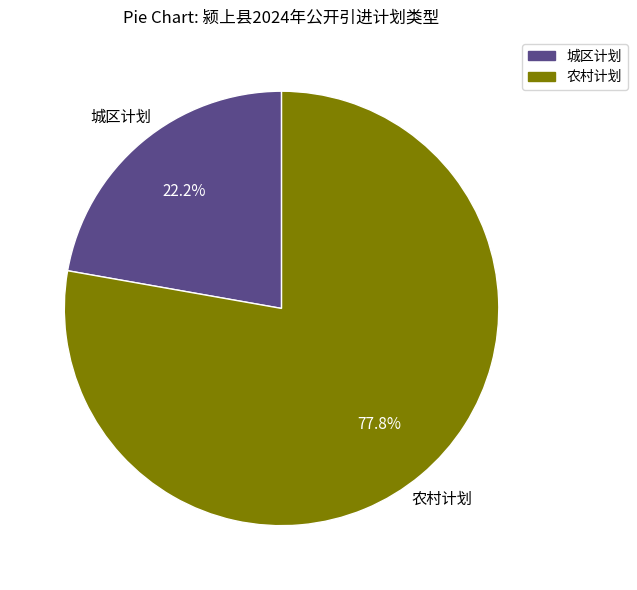

To the nearest percent, what is the combined percentage of 农村计划 and 城区计划?

100%